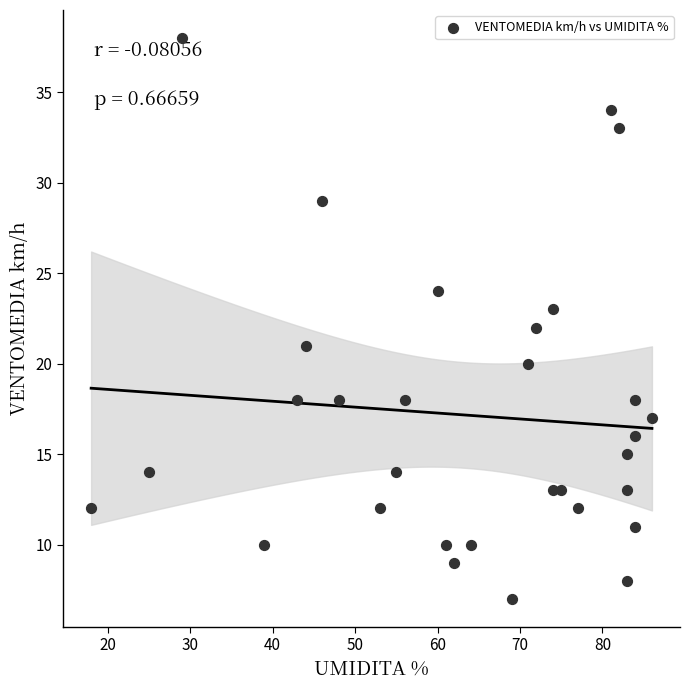

What is the range of Y values (max minus min)?

31